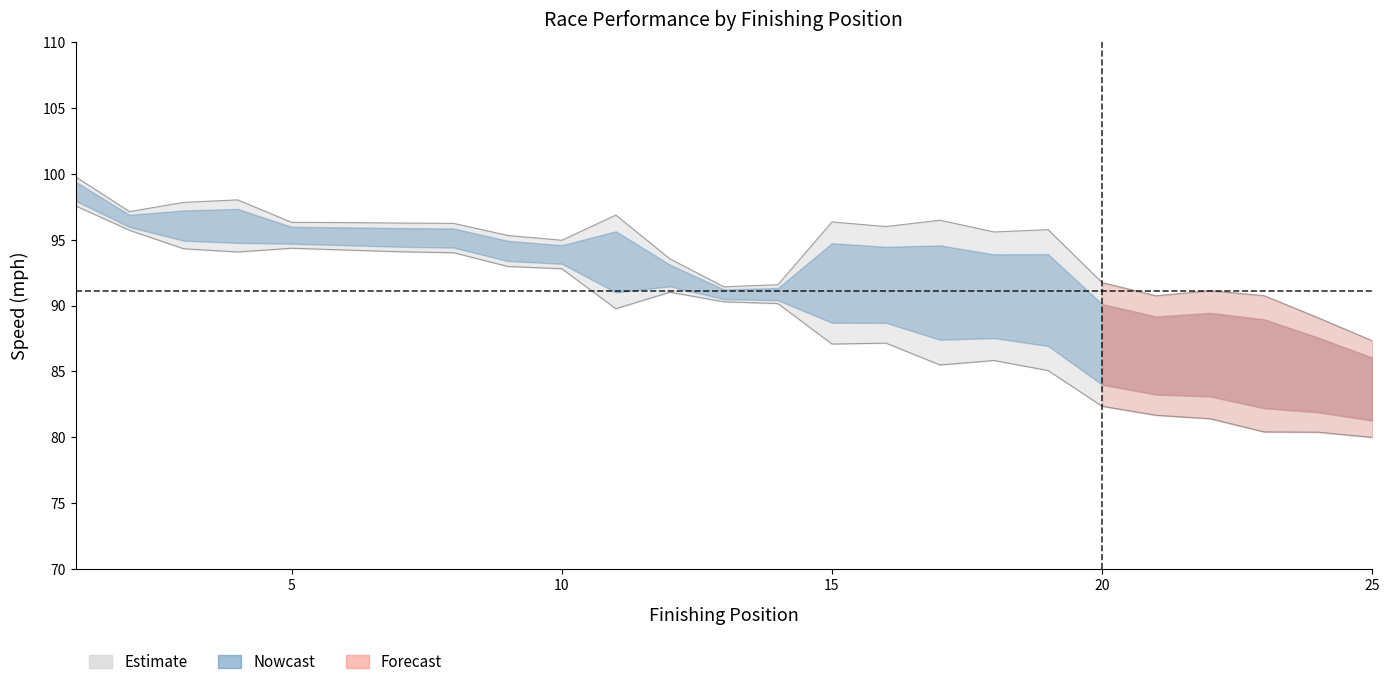

Reading left to right, extract all data points from this chart.

best_lap_time: 99.8	97.1	97.8	98.0	96.3	96.3	96.3	96.3	95.3	95.0	96.9	93.6	91.4	91.6	96.4	96.0	96.5	95.6	95.8	91.8	90.8	91.1	90.8	89.1	87.3
avg_speed: 97.6	95.7	94.3	94.1	94.4	94.2	94.1	94.0	93.0	92.8	89.8	91.0	90.3	90.2	87.1	87.1	85.5	85.8	85.1	82.4	81.7	81.4	80.4	80.4	80.0